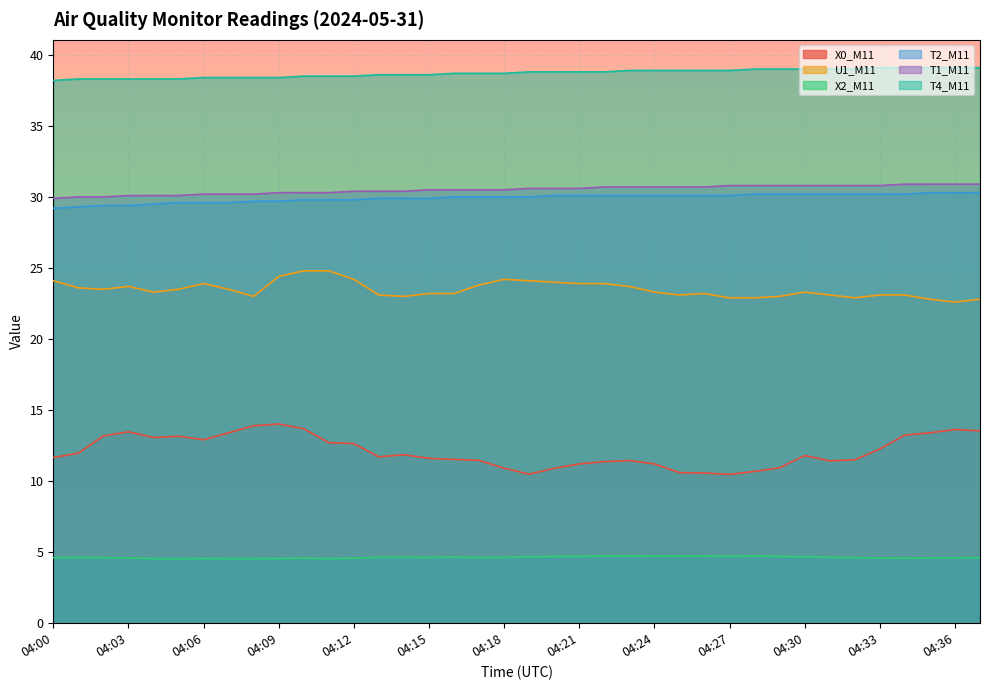

Reading right to left, what are all the values shown in this chart?

X0_M11: 13.5	13.6	13.4	13.2	12.3	11.5	11.4	11.8	10.9	10.7	10.5	10.6	10.6	11.2	11.4	11.4	11.2	10.9	10.5	10.9	11.5	11.5	11.6	11.9	11.7	12.6	12.7	13.7	14.0	13.9	13.4	12.9	13.2	13.1	13.5	13.2	12.0	11.7
U1_M11: 22.8	22.6	22.8	23.1	23.1	22.9	23.1	23.3	23.0	22.9	22.9	23.2	23.1	23.3	23.7	23.9	23.9	24.0	24.1	24.2	23.8	23.2	23.2	23.0	23.1	24.2	24.8	24.8	24.4	23.0	23.5	23.9	23.5	23.3	23.7	23.5	23.6	24.1
X2_M11: 4.6	4.6	4.6	4.6	4.6	4.6	4.6	4.7	4.7	4.7	4.7	4.7	4.7	4.7	4.7	4.7	4.7	4.7	4.7	4.6	4.6	4.7	4.6	4.6	4.6	4.6	4.5	4.6	4.5	4.5	4.5	4.5	4.5	4.5	4.6	4.6	4.6	4.6
T2_M11: 30.3	30.3	30.3	30.2	30.2	30.2	30.2	30.2	30.2	30.2	30.1	30.1	30.1	30.1	30.1	30.1	30.1	30.1	30.0	30.0	30.0	30.0	29.9	29.9	29.9	29.8	29.8	29.8	29.7	29.7	29.6	29.6	29.6	29.5	29.4	29.4	29.3	29.2
T1_M11: 30.9	30.9	30.9	30.9	30.8	30.8	30.8	30.8	30.8	30.8	30.8	30.7	30.7	30.7	30.7	30.7	30.6	30.6	30.6	30.5	30.5	30.5	30.5	30.4	30.4	30.4	30.3	30.3	30.3	30.2	30.2	30.2	30.1	30.1	30.1	30.0	30.0	29.9
T4_M11: 39.1	39.1	39.1	39.1	39.1	39.0	39.0	39.0	39.0	39.0	38.9	38.9	38.9	38.9	38.9	38.8	38.8	38.8	38.8	38.7	38.7	38.7	38.6	38.6	38.6	38.5	38.5	38.5	38.4	38.4	38.4	38.4	38.3	38.3	38.3	38.3	38.3	38.2